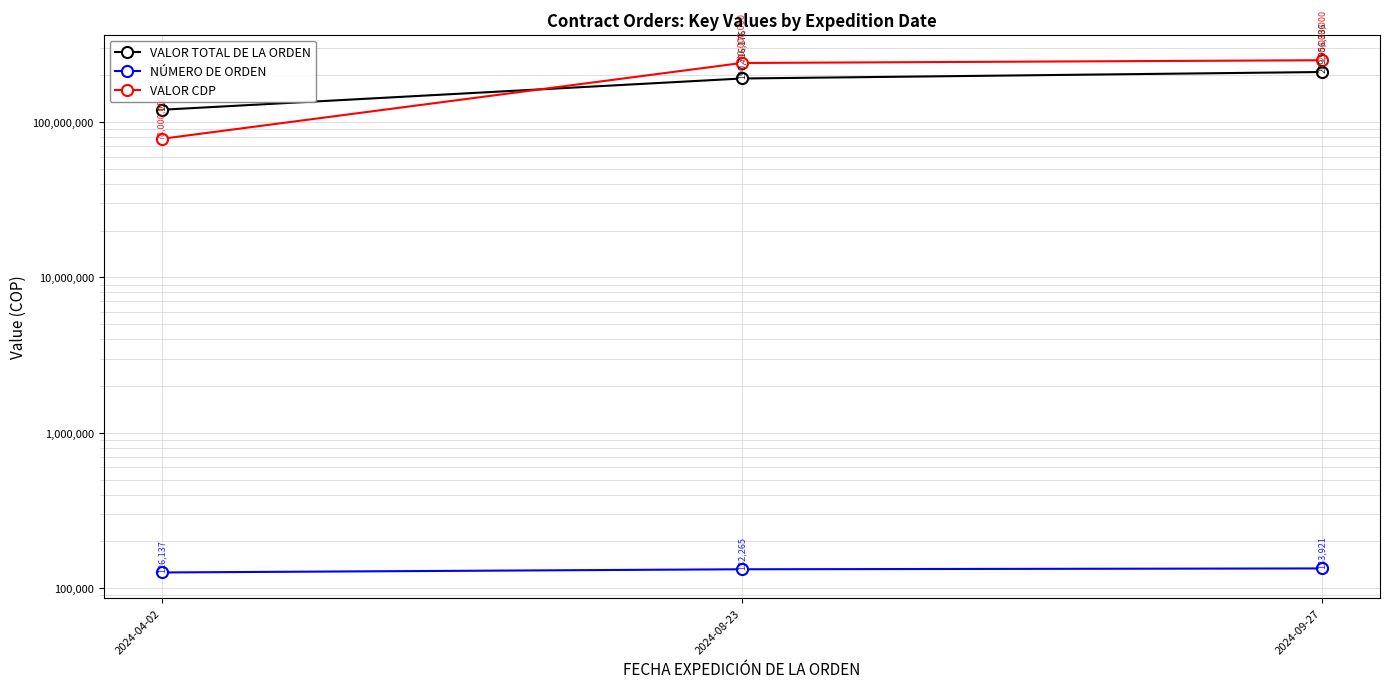

Reading left to right, what are all the values shown in this chart?

VALOR TOTAL DE LA ORDEN: 120000000	190716176	209956336
NÚMERO DE ORDEN: 126137	132265	133921
VALOR CDP: 78000000	240000000	250000000